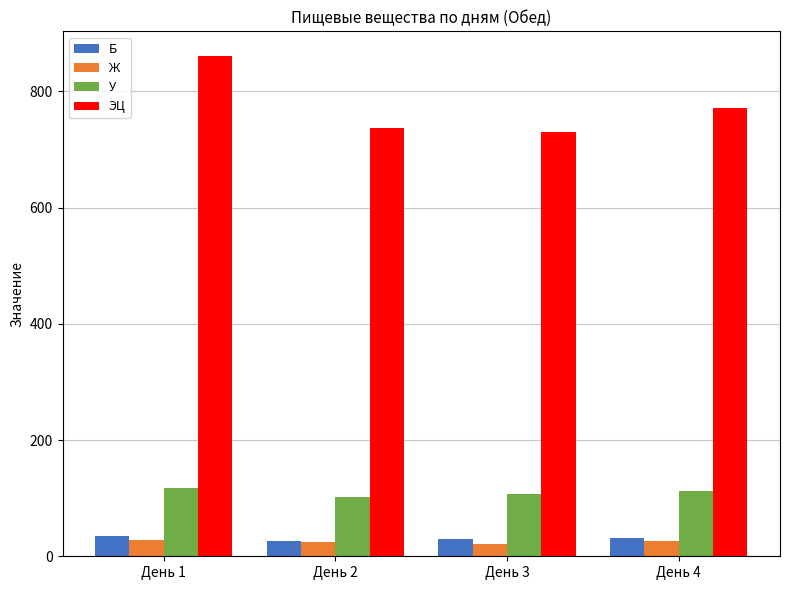

How many data points does each series have?

4